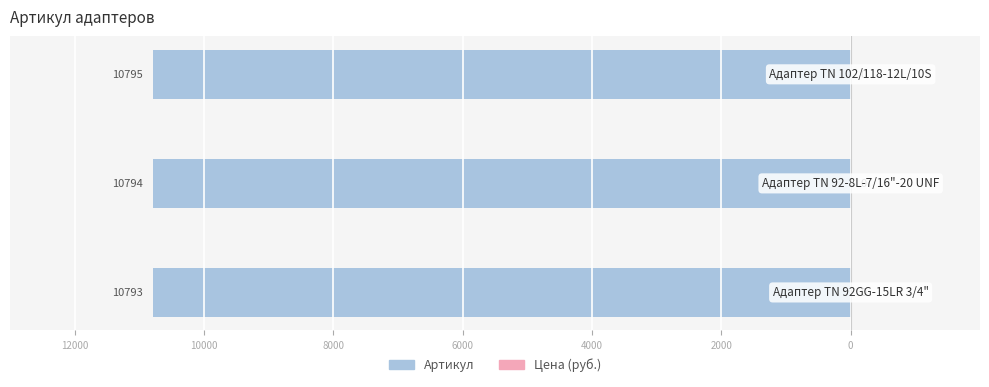

List the labels in order of value, largest first.

Адаптер ТN 102/118-12L/10S, Адаптер TN 92-8L-7/16"-20 UNF, Адаптер TN 92GG-15LR 3/4"